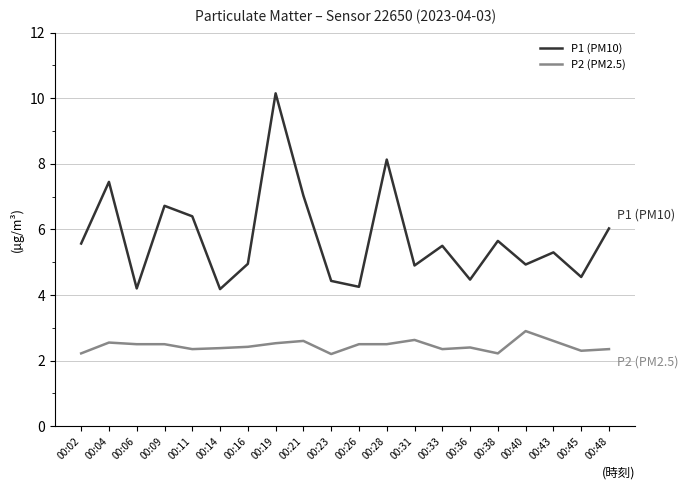

Rank the series by their maximum value, from highest to lowest.

P1 (PM10), P2 (PM2.5)